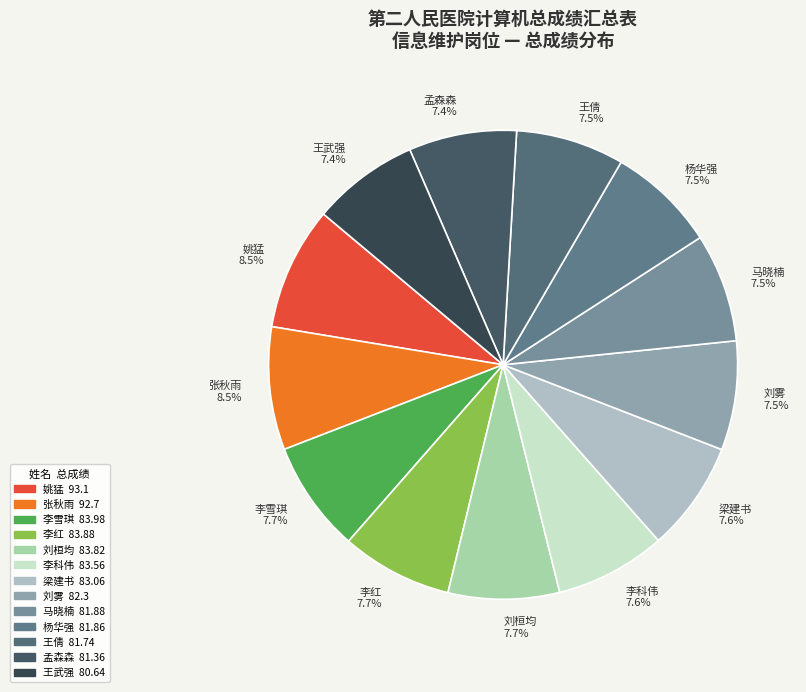

Does 李科伟 represent more than half of the total?

No